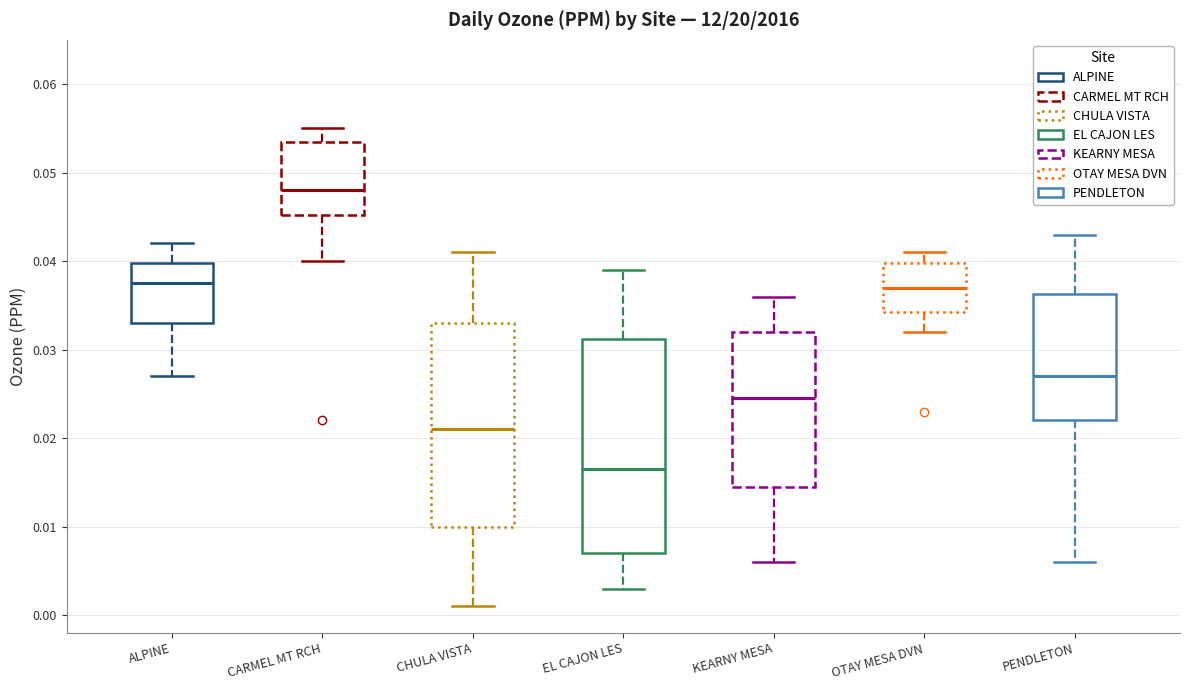

Reading left to right, read every box against the y-axis: the position of its median line, the range the box covers, and the ends of its whiskers. The values are not printed on the chart, so give them approximately, as read against the axis.

ALPINE: median 0.038, box 0.033 to 0.040, whiskers 0.027 to 0.042
CARMEL MT RCH: median 0.048, box 0.045 to 0.054, whiskers 0.040 to 0.055
CHULA VISTA: median 0.021, box 0.010 to 0.033, whiskers 0.001 to 0.041
EL CAJON LES: median 0.017, box 0.007 to 0.031, whiskers 0.003 to 0.039
KEARNY MESA: median 0.025, box 0.015 to 0.032, whiskers 0.006 to 0.036
OTAY MESA DVN: median 0.037, box 0.034 to 0.040, whiskers 0.032 to 0.041
PENDLETON: median 0.027, box 0.022 to 0.036, whiskers 0.006 to 0.043